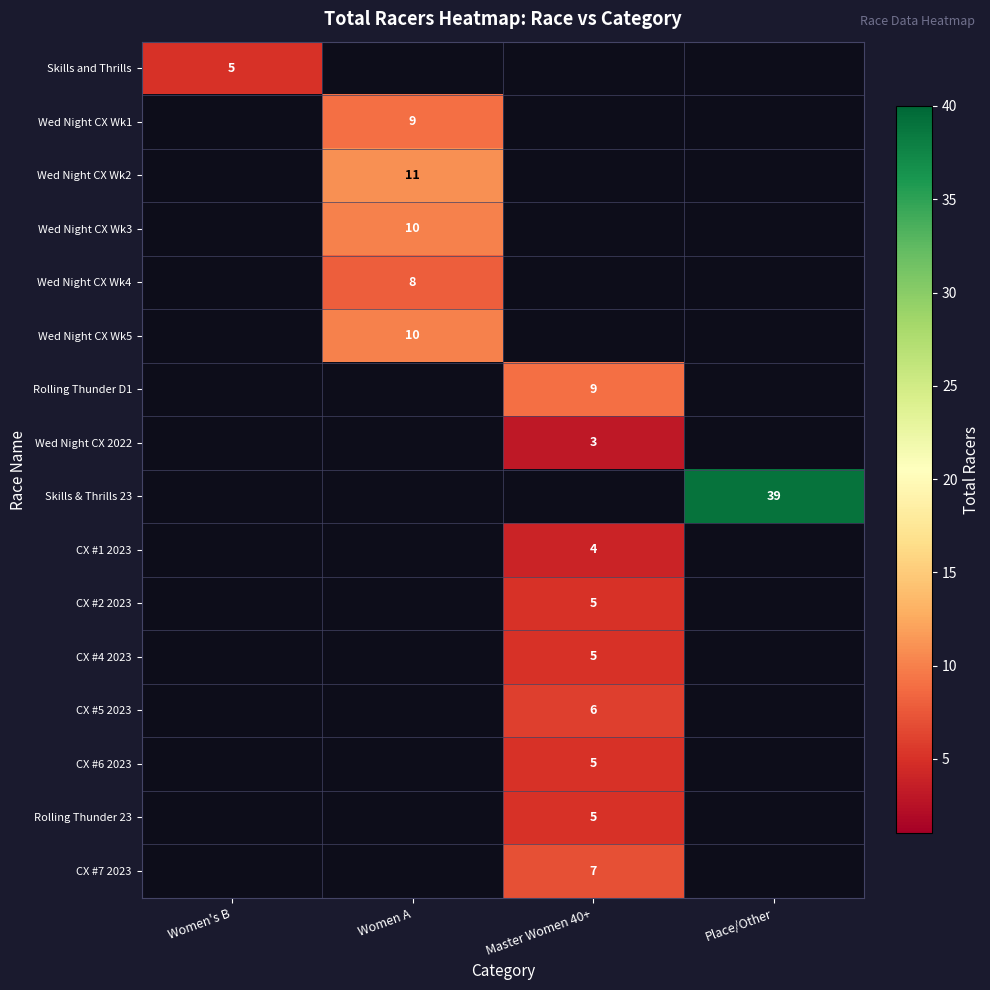

The CX #6 2023 series shows 5 at Master Women 40+. True or false?

True